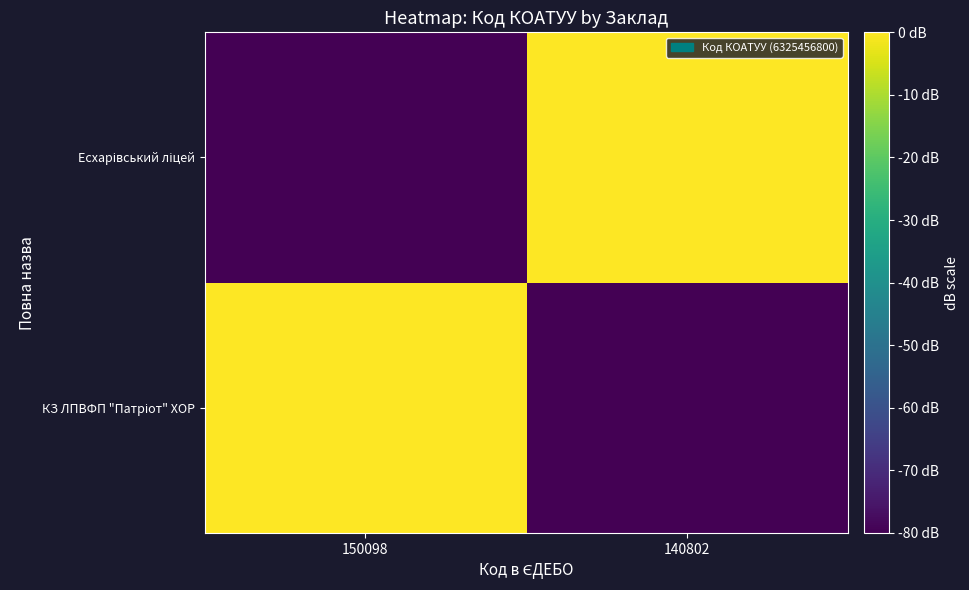

Rank the series by their maximum value, from lowest to highest.

КЗ ЛПВФП "Патріот" ХОР, Есхарівський ліцей